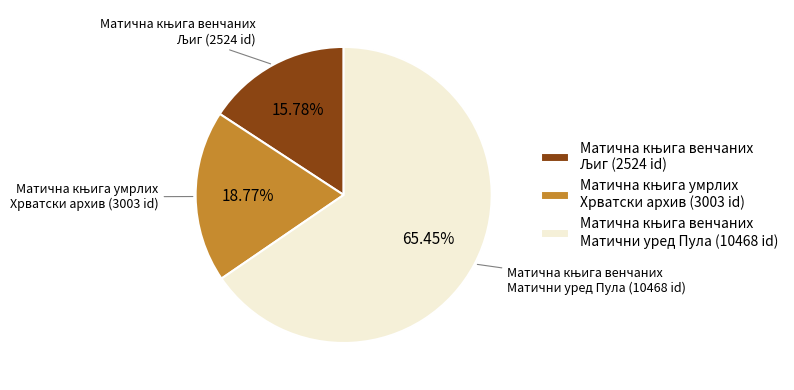

Is there any slice that represents more than half of the pie?

Yes